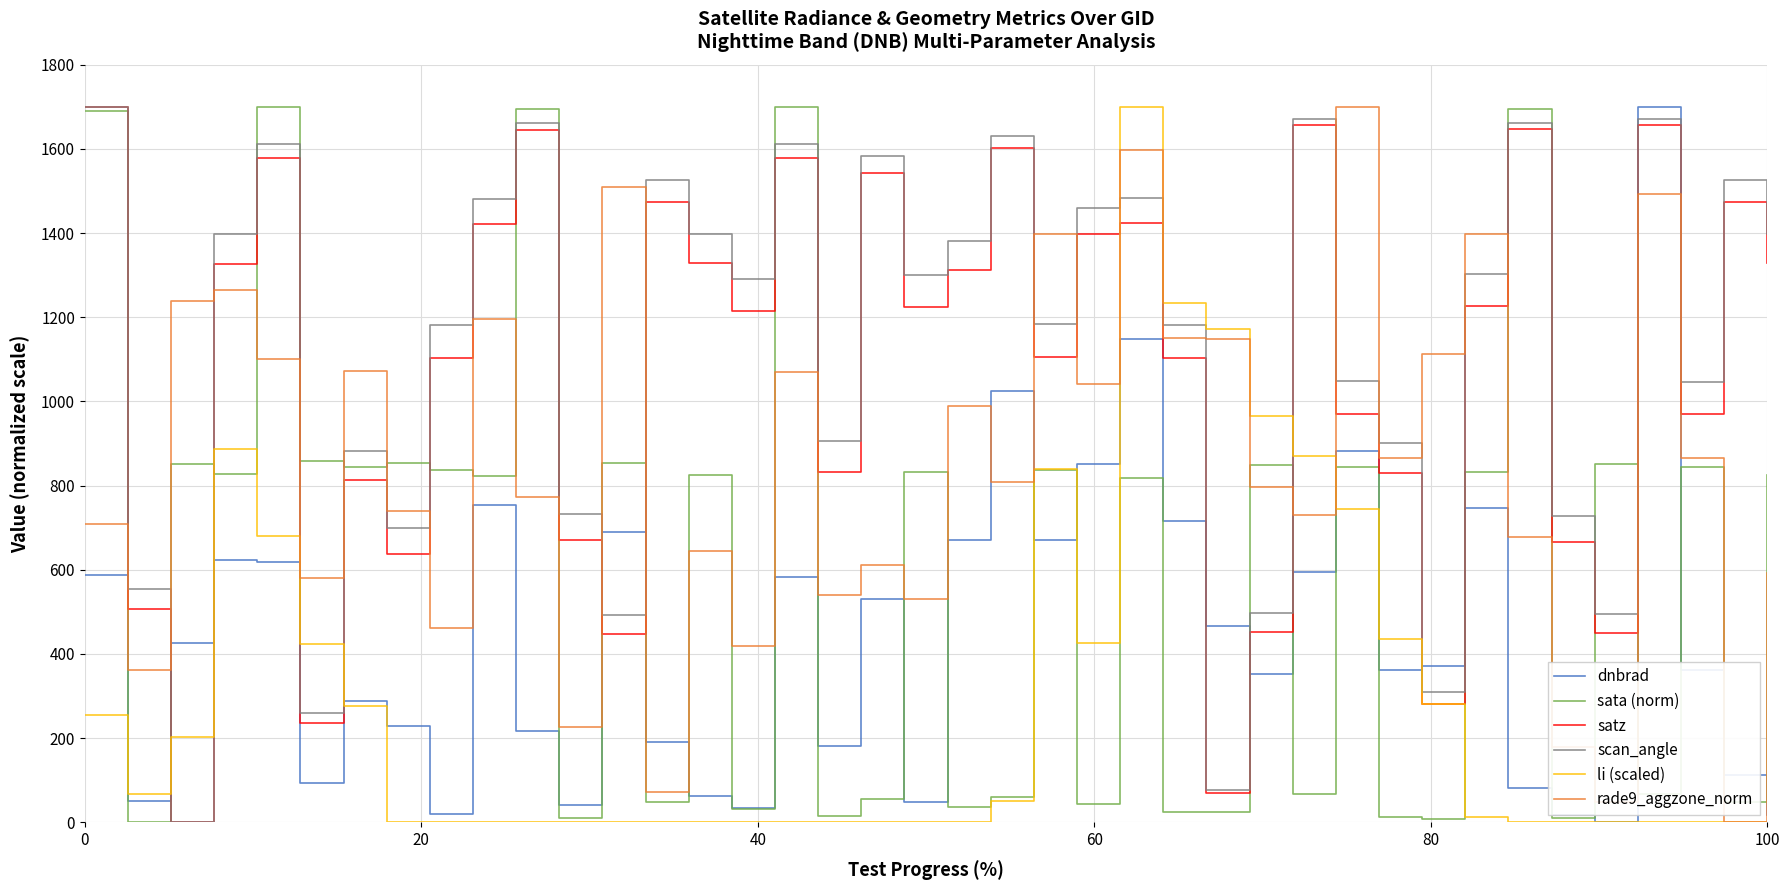

What is the highest value of the scan_angle series?

1700.0